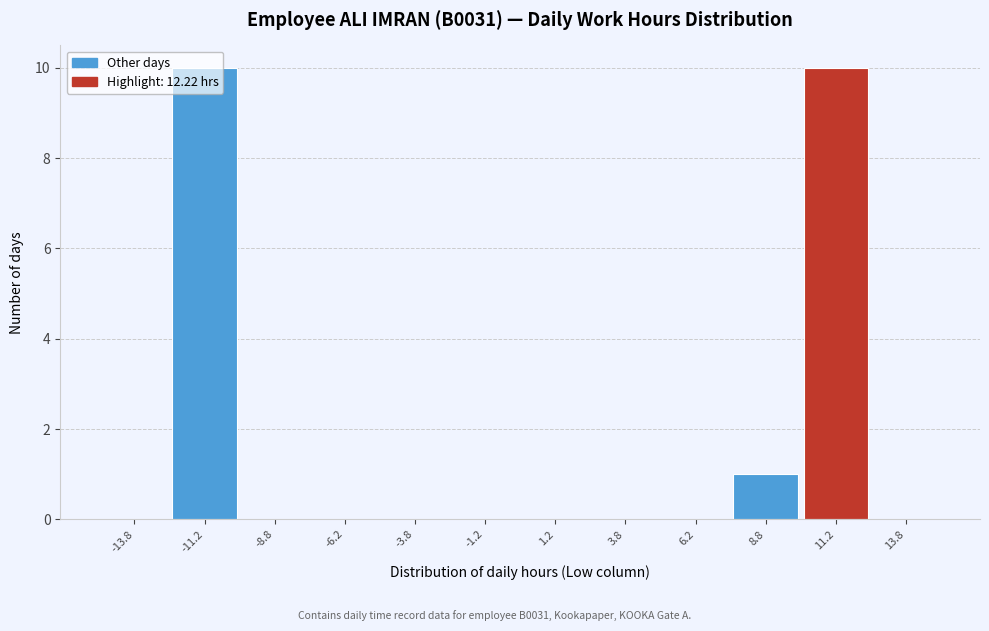

Reading left to right, transcribe this chart: for each bar, give the range it covers on the x-axis and its height. The values are not printed on the chart, so give them approximately, as read against the axis.

-15.0 to -12.5: 0
-12.5 to -10.0: 10
-10.0 to -7.5: 0
-7.5 to -5.0: 0
-5.0 to -2.5: 0
-2.5 to 0.0: 0
0.0 to 2.5: 0
2.5 to 5.0: 0
5.0 to 7.5: 0
7.5 to 10.0: 1
10.0 to 12.5: 10
12.5 to 15.0: 0